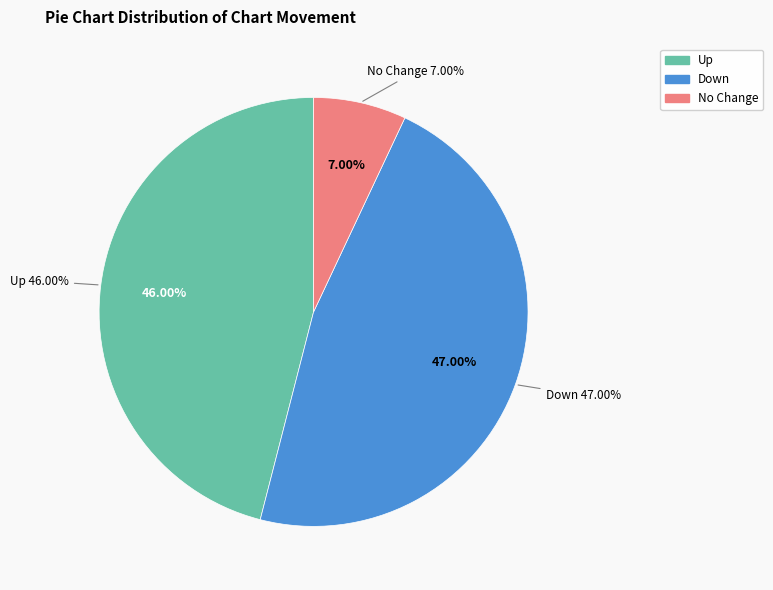

Count the number of slices in the pie.

3